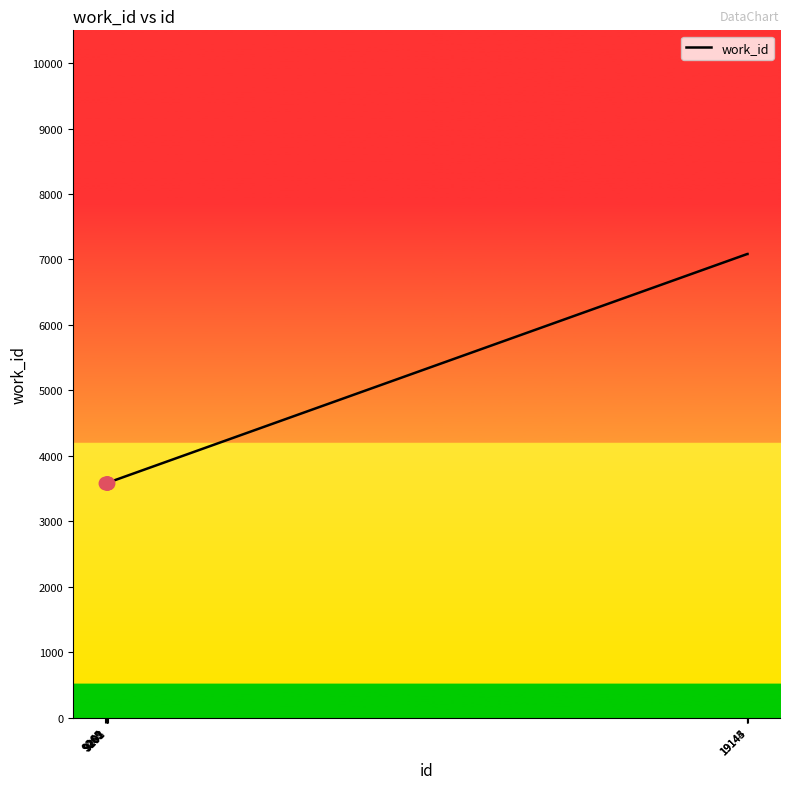

What is the greatest value displayed?

7084